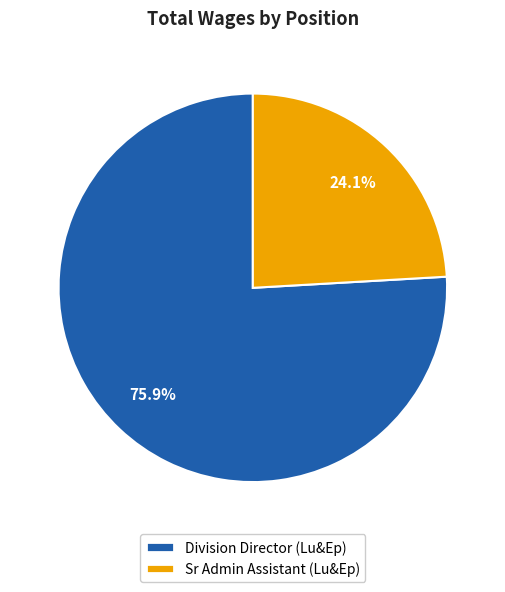

To the nearest percent, what percentage of the pie is Division Director (Lu&Ep)?

76%